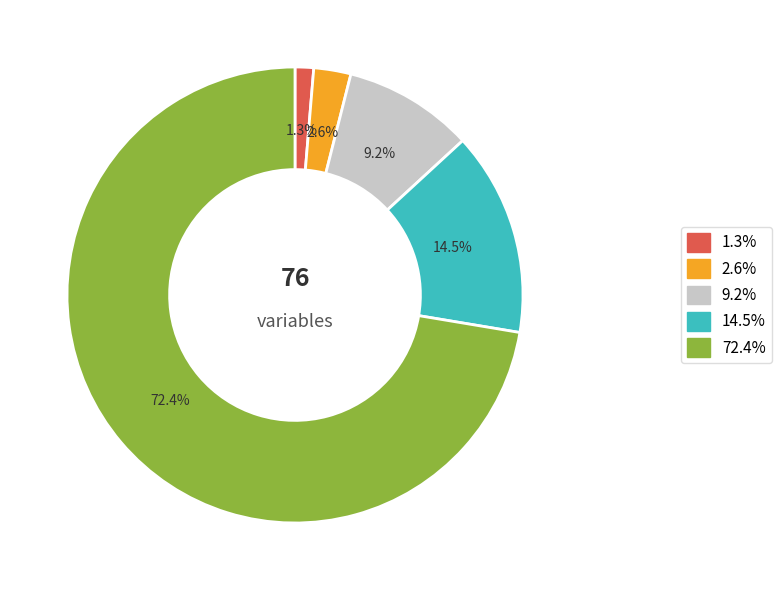

Does any single category account for the majority?

Yes